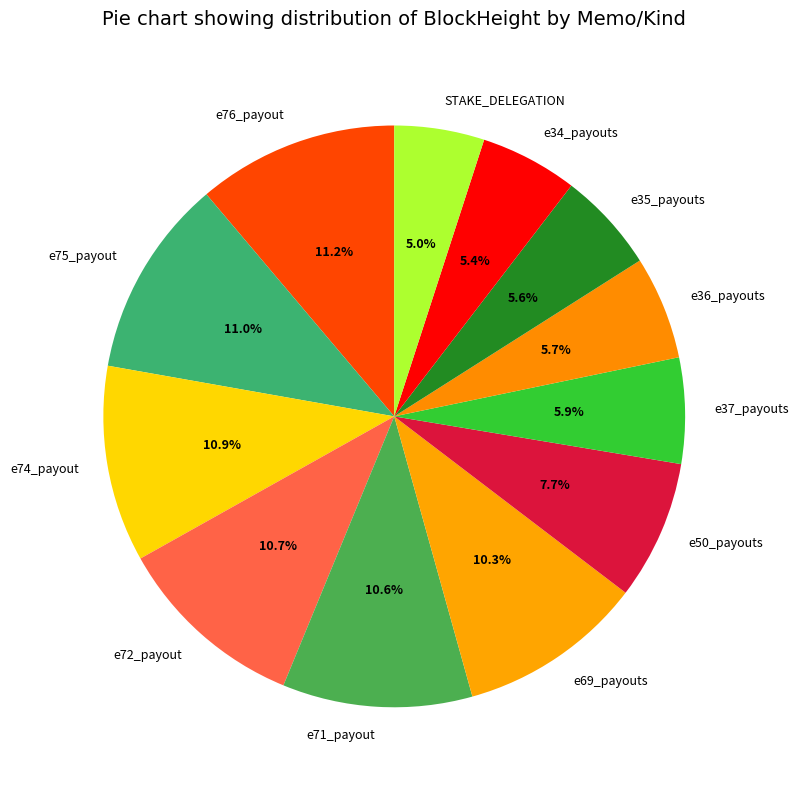

Combined, do e36_payouts and STAKE_DELEGATION account for over 50%?

No